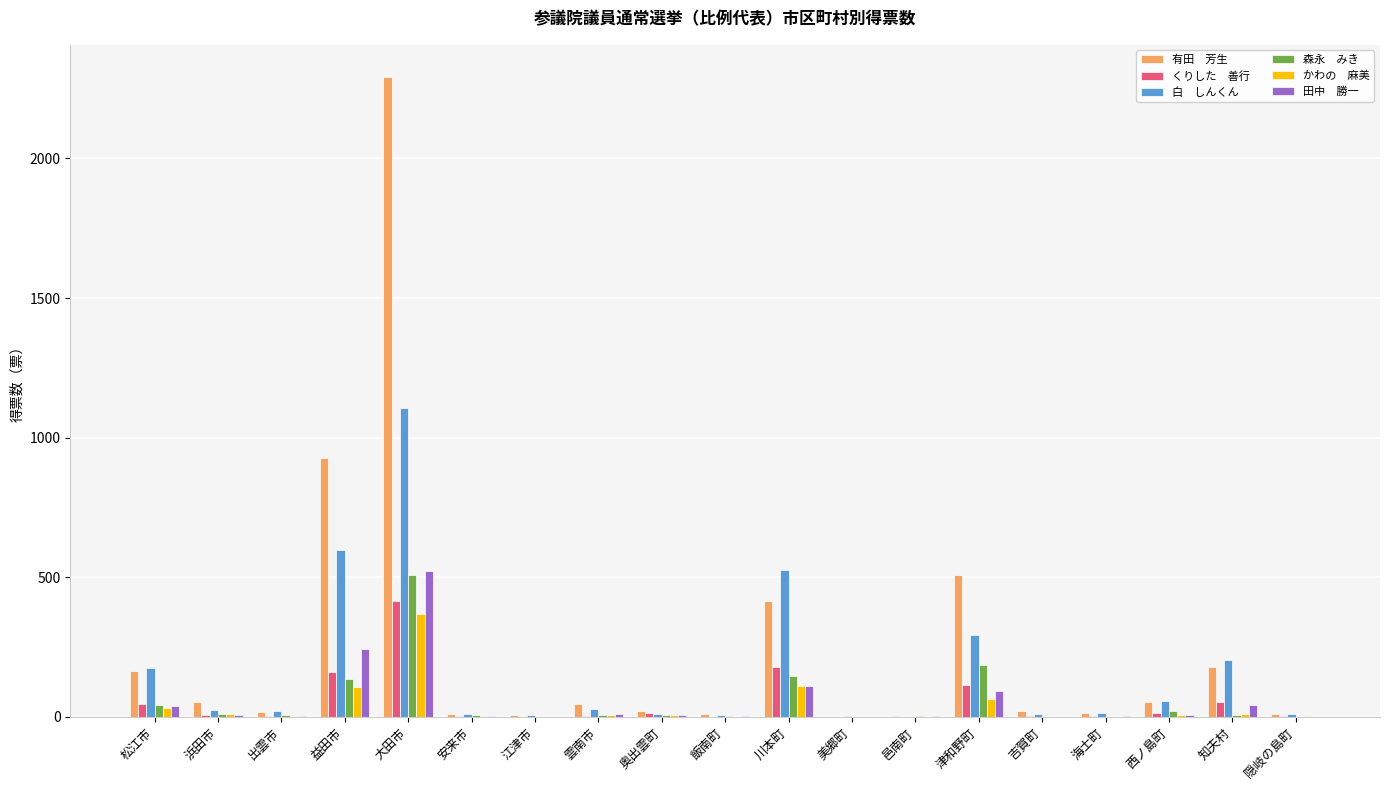

Does the chart contain stacked bars?

No